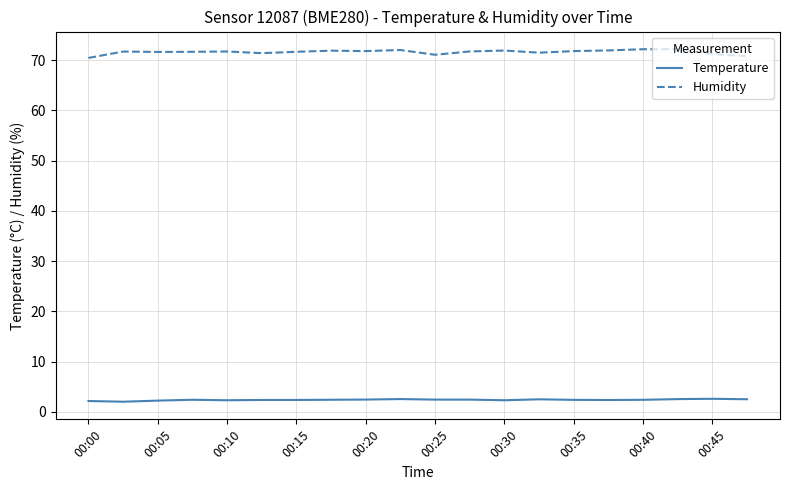

How many lines are shown in the chart?

2